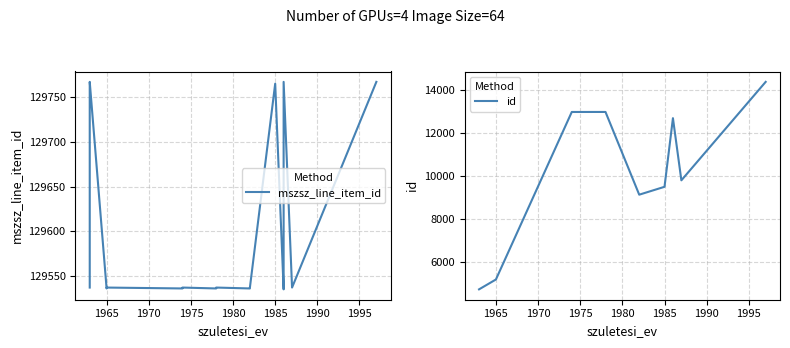

What is the highest value of the mszsz_line_item_id series?

129767